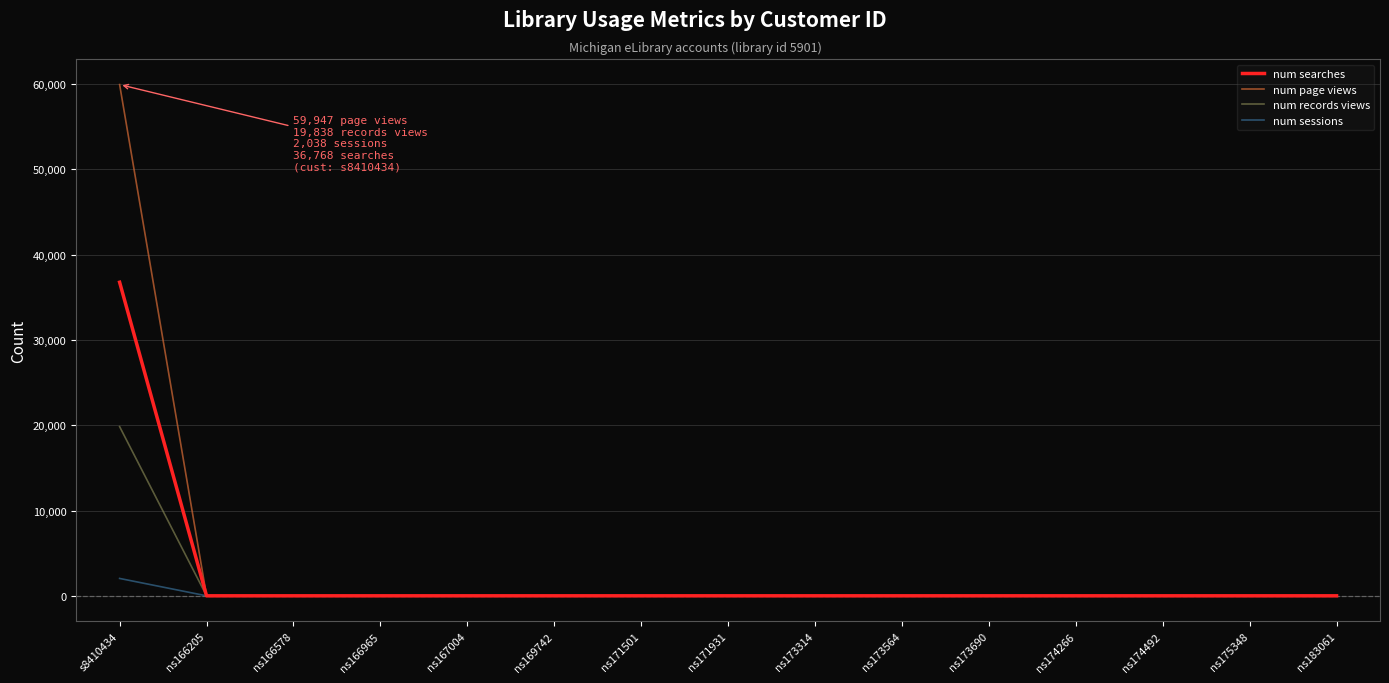

What is the maximum value for num searches?

36768